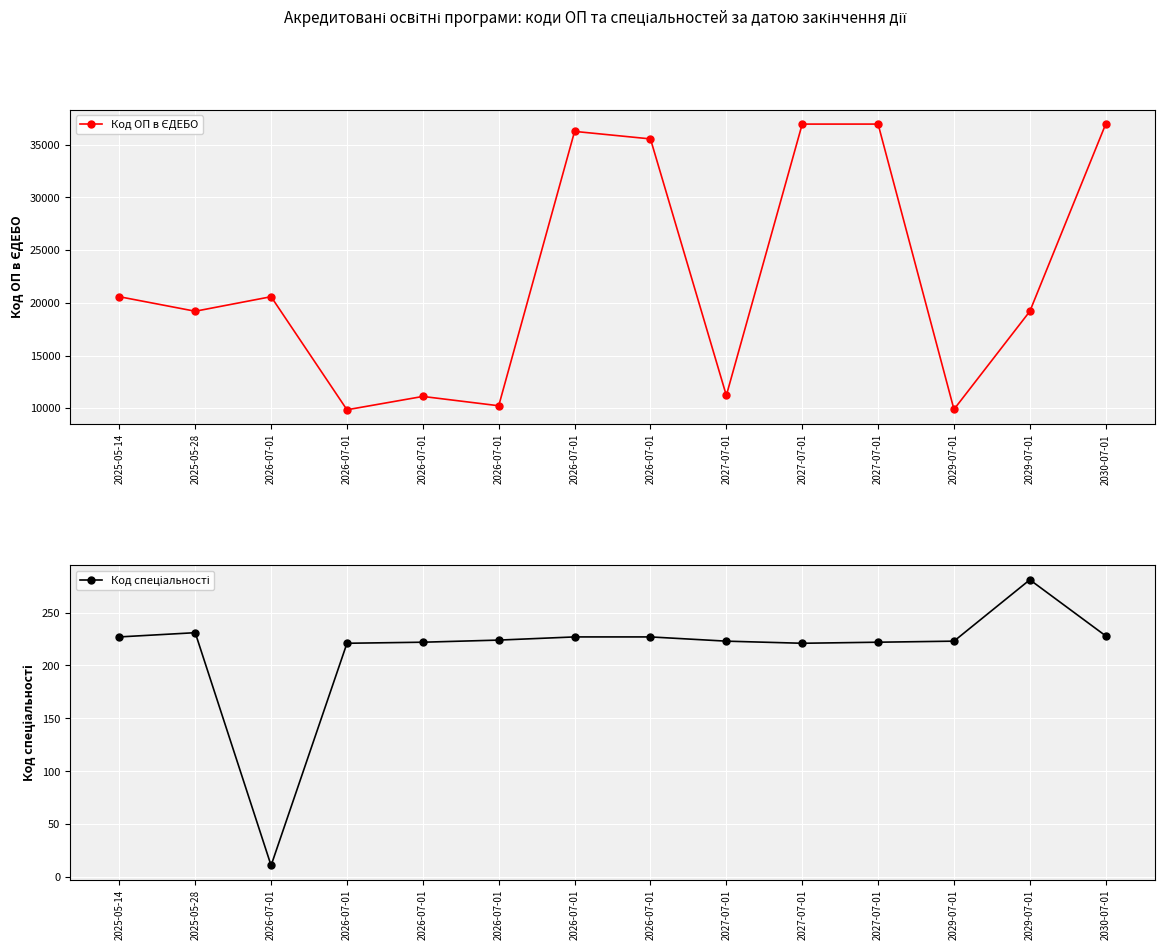

In Код ОП в ЄДЕБО, how many points are lower than both neighbors (excluding endpoints)?

5